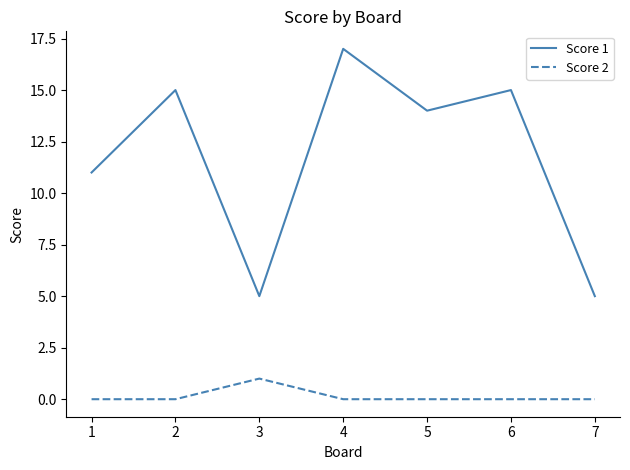

List the series in order of their overall mean, highest first.

Score 1, Score 2